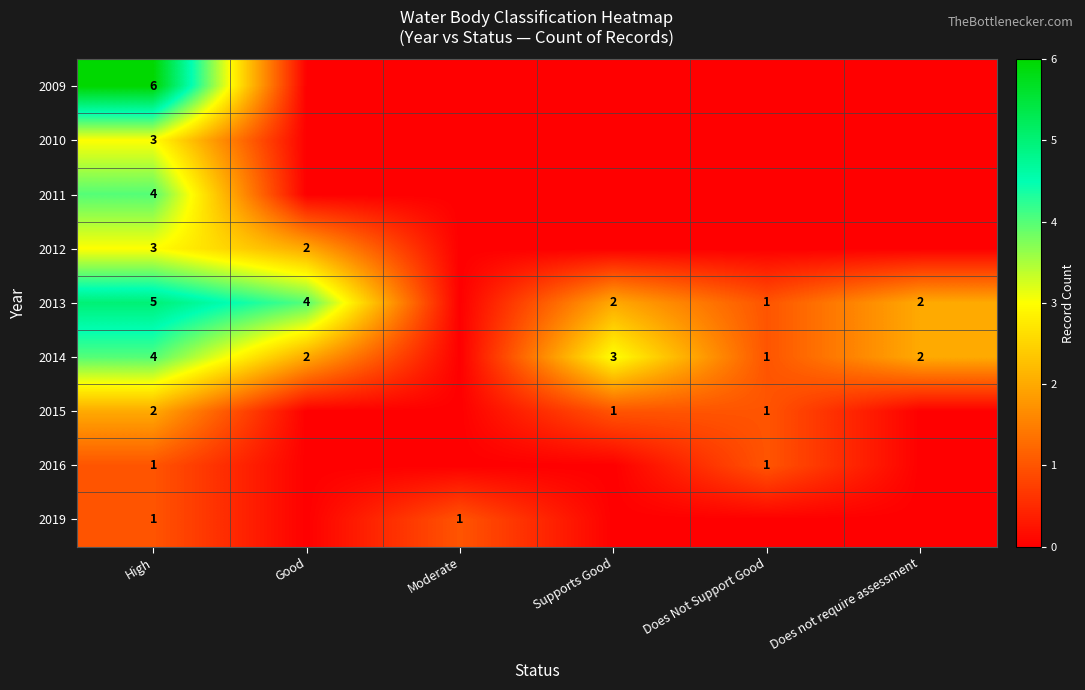

What is the difference between the highest and lowest values at High?

5